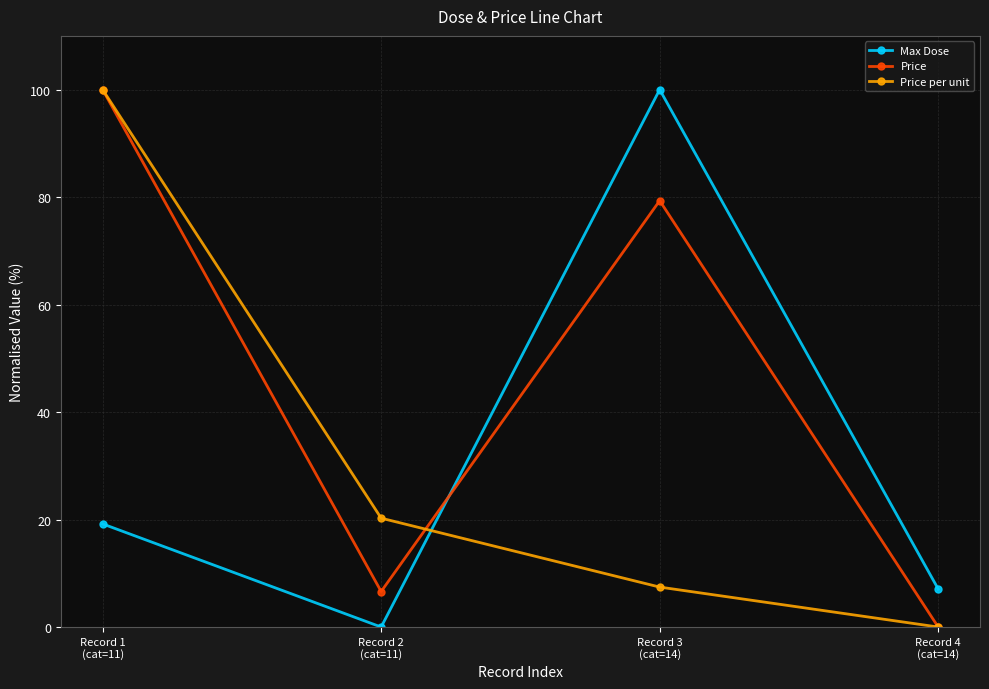

True or false: Max Dose has more than 0 interior local peaks.

True